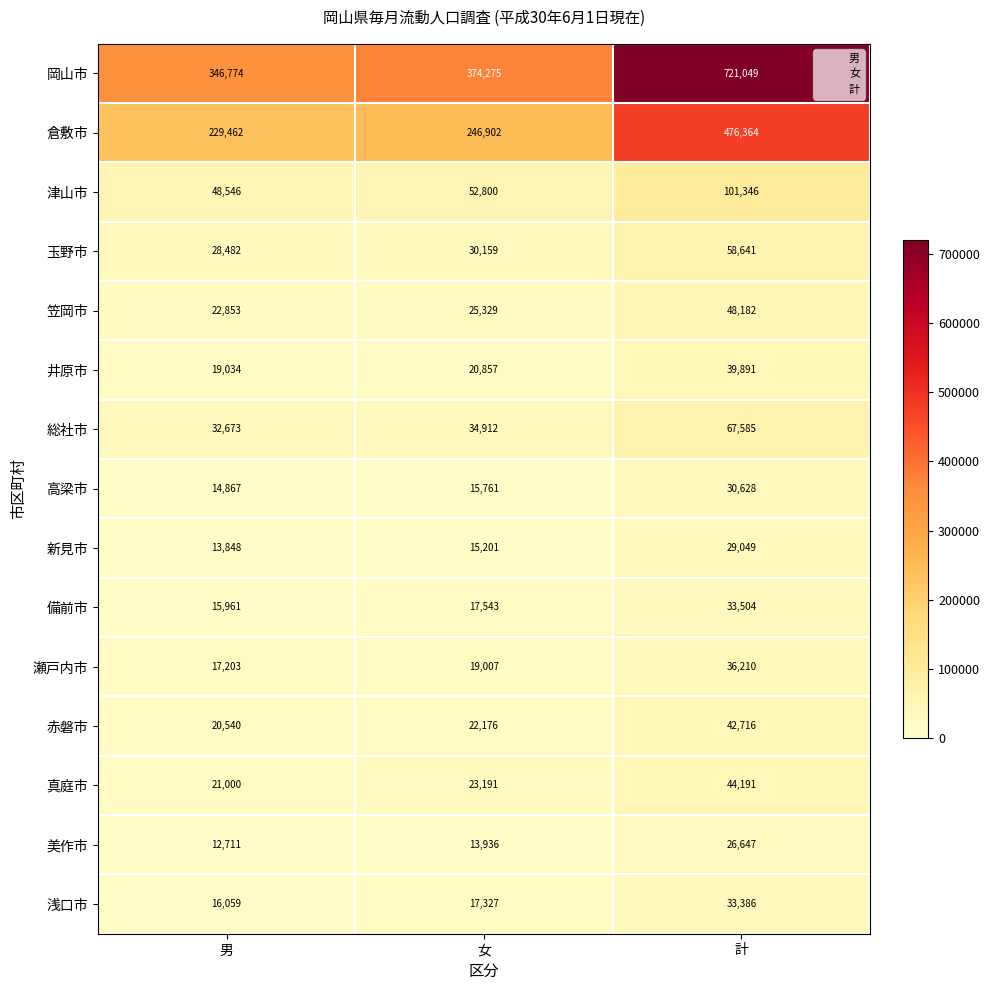

Count the number of data series in this chart.

15